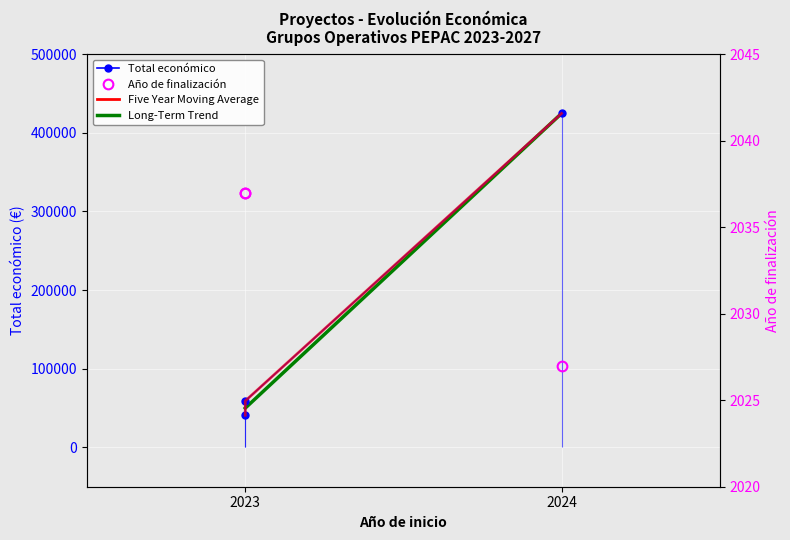

Is the value of Total económico at 2023 greater than the value of Año de finalización at 2024?

Yes